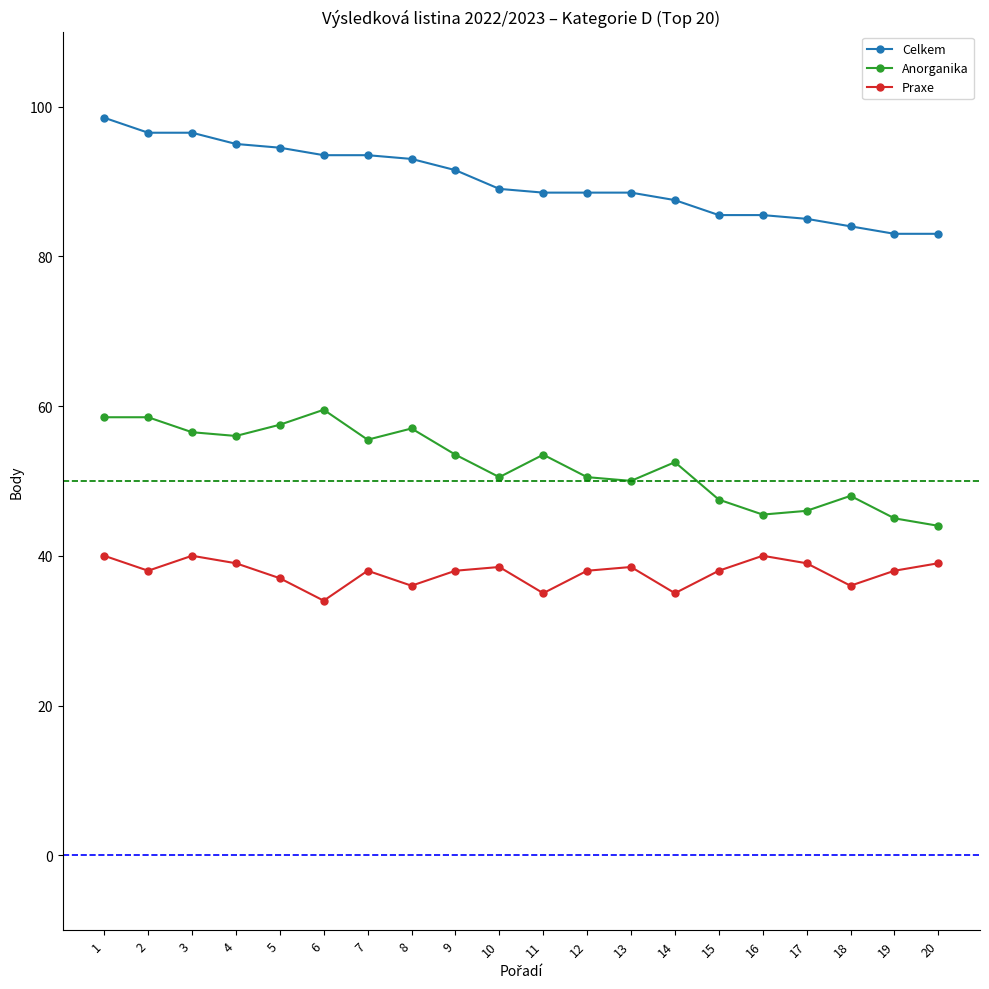

What is the difference between the highest and lowest values at 3?

56.5